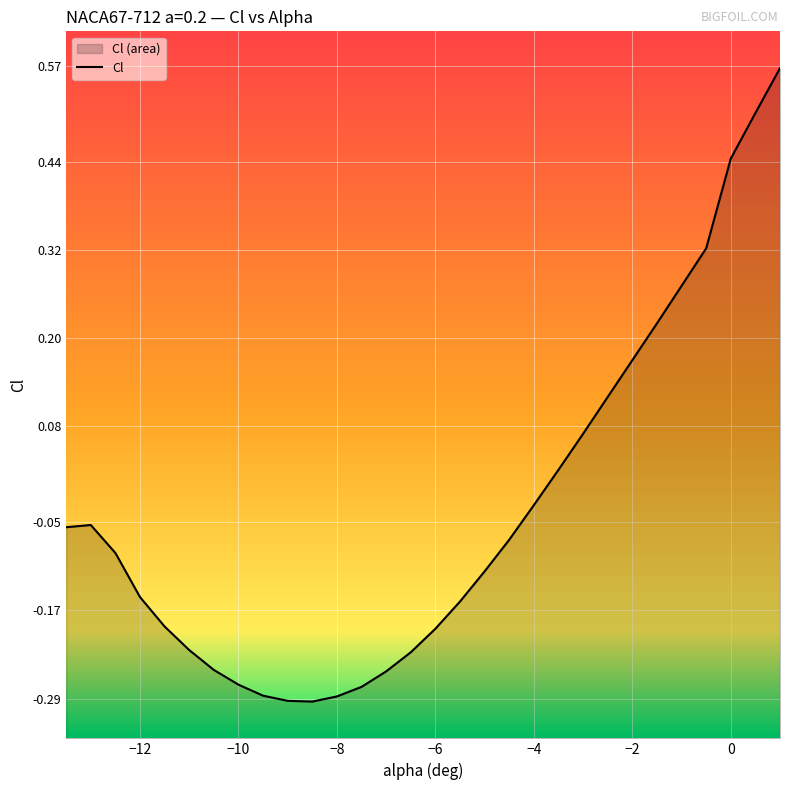

What is the greatest value displayed?

0.6